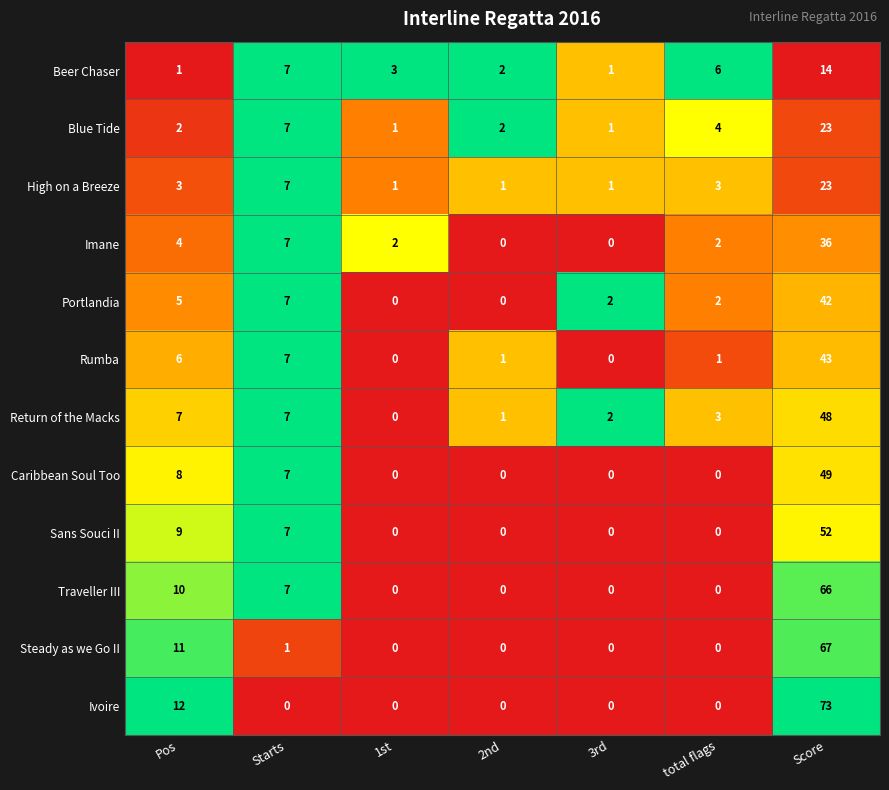

Which series has the largest total across all categories?

Ivoire